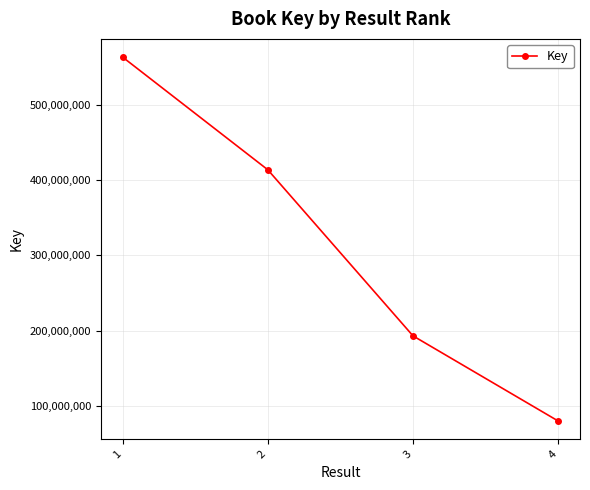

True or false: the data has more than 0 interior local peaks.

False